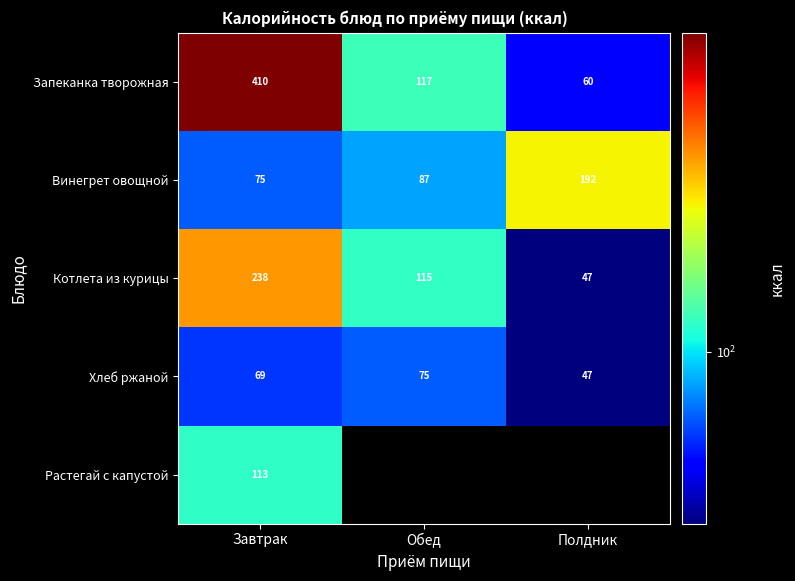

What is the difference between the maximum and minimum values in the Запеканка творожная series?

350